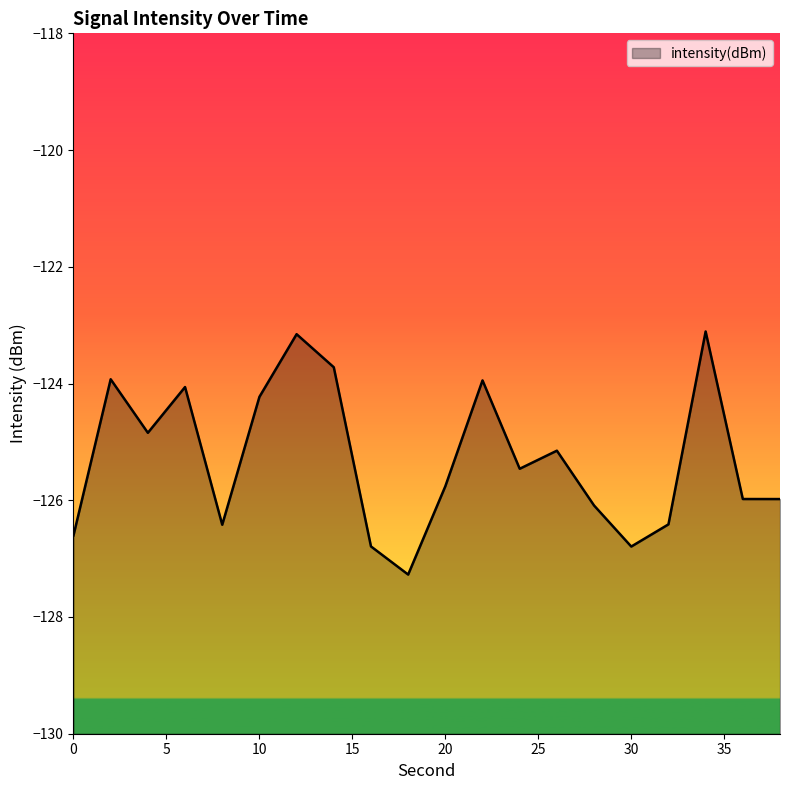

Between 26 and 14, which is larger?

14